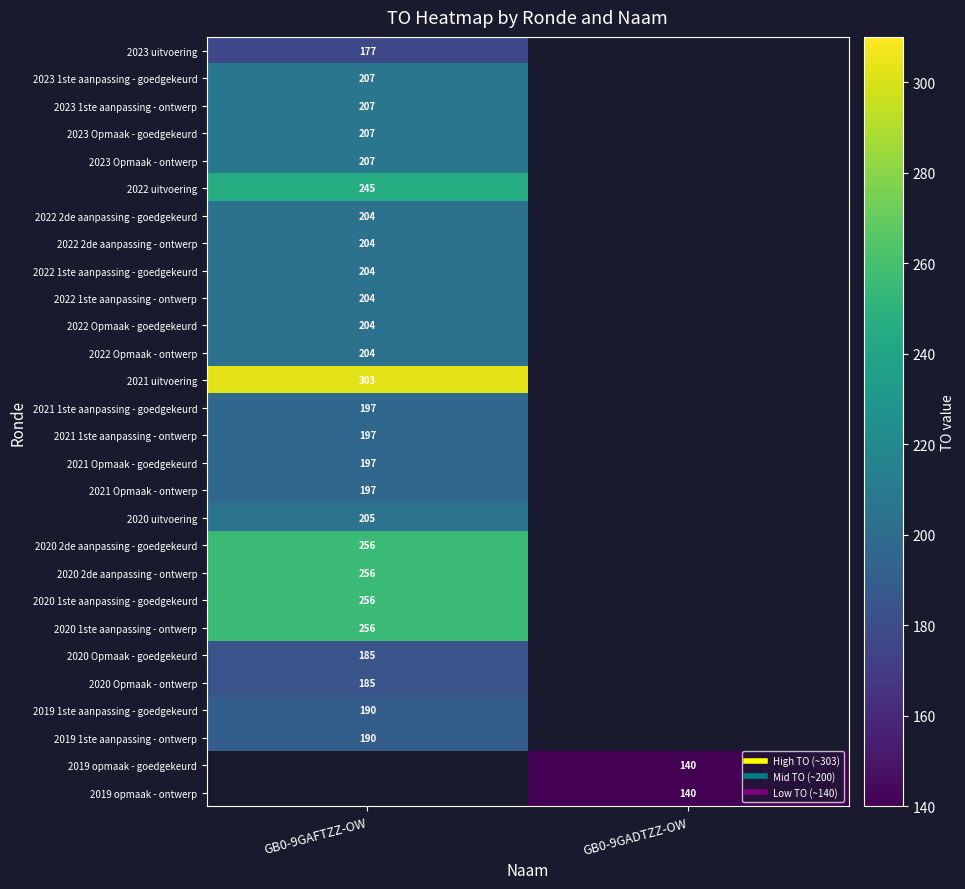

What is the maximum value shown in the chart?

303.0